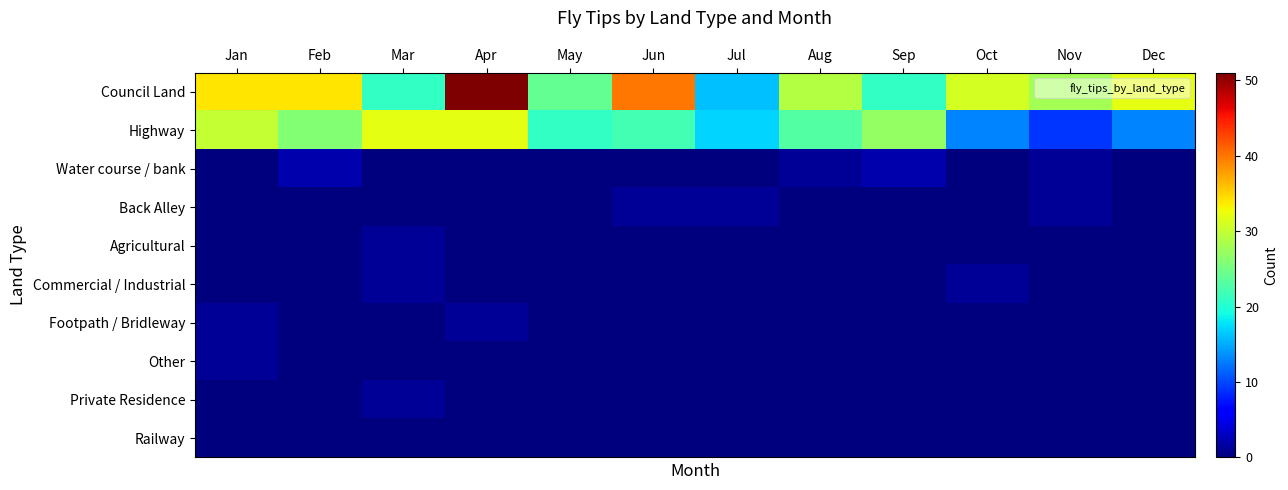

List the series in order of their peak value, highest first.

Council Land, Highway, Water course / bank, Back Alley, Agricultural, Commercial / Industrial, Footpath / Bridleway, Other, Private Residence, Railway